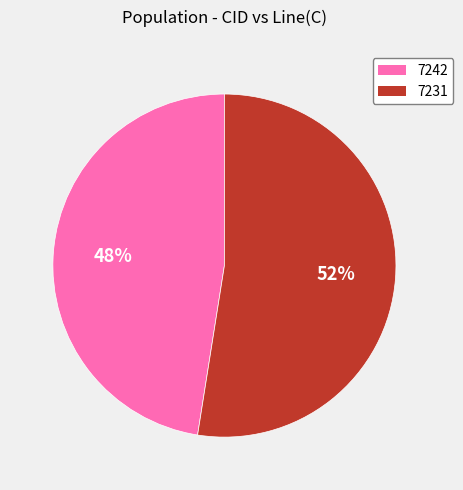

Does 7242 represent more than half of the total?

No